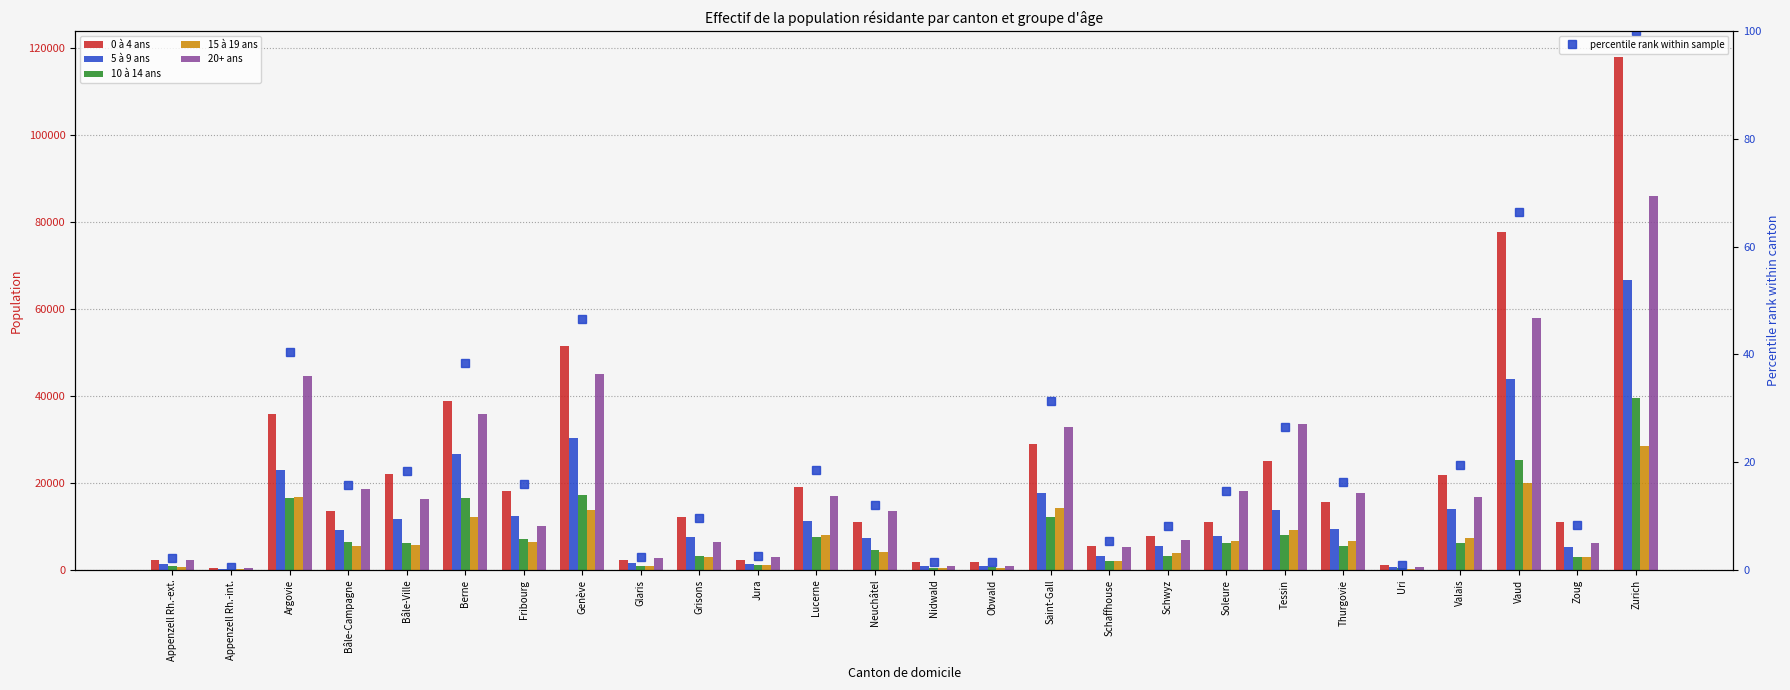

The value of 10 à 14 ans at Berne is 28599.6. True or false?

False